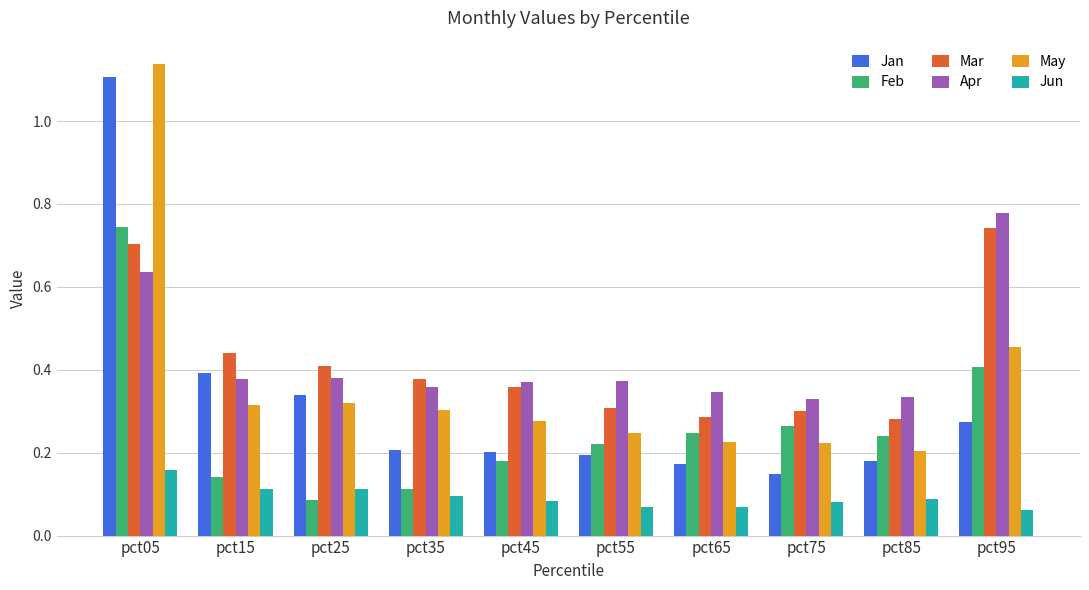

The Jun series shows 0.1 at pct35. True or false?

True